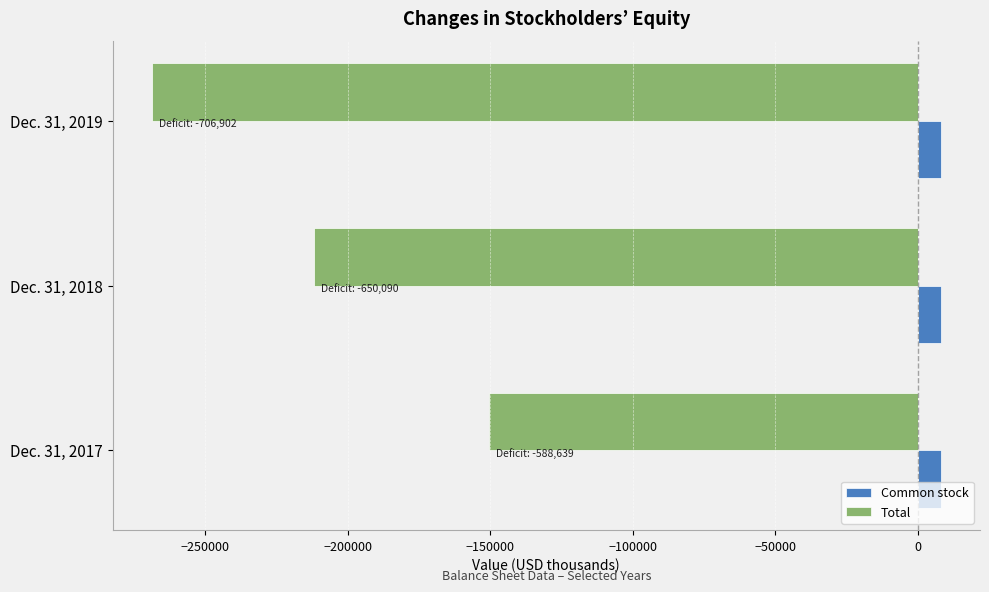

Rank the series by their average value, from highest to lowest.

Common stock, Total